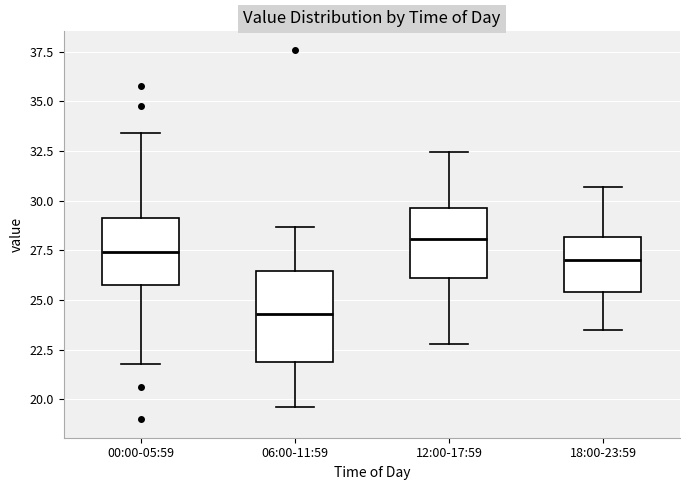

Comparing the boxes themselves (not the whiskers), which one is the tallest?

06:00-11:59